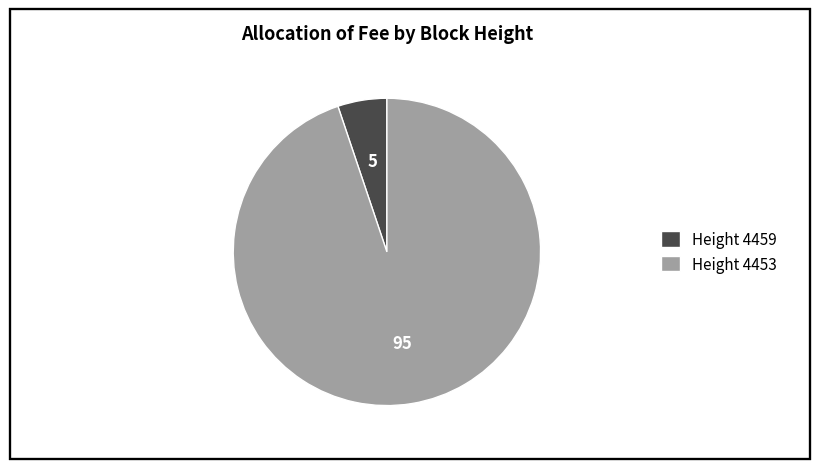

Is there any slice that represents more than half of the pie?

Yes